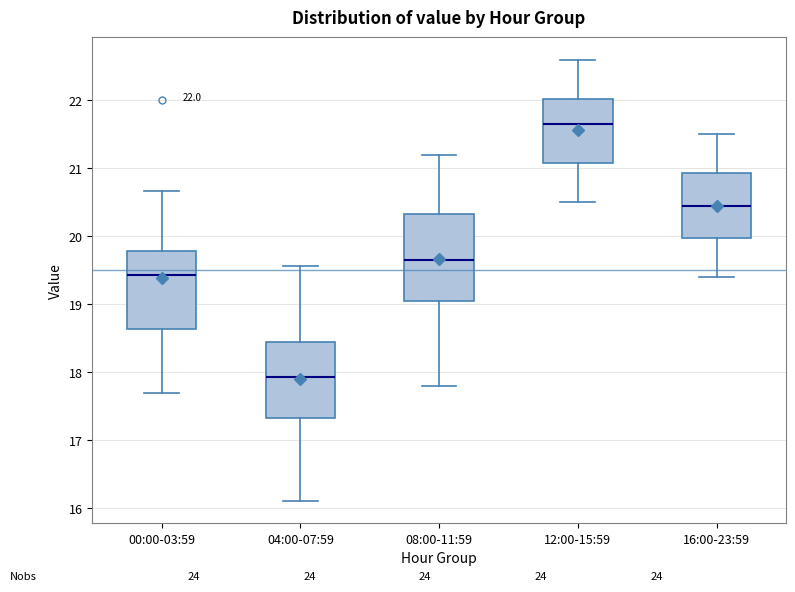

Which box's median line is the lowest?

04:00-07:59